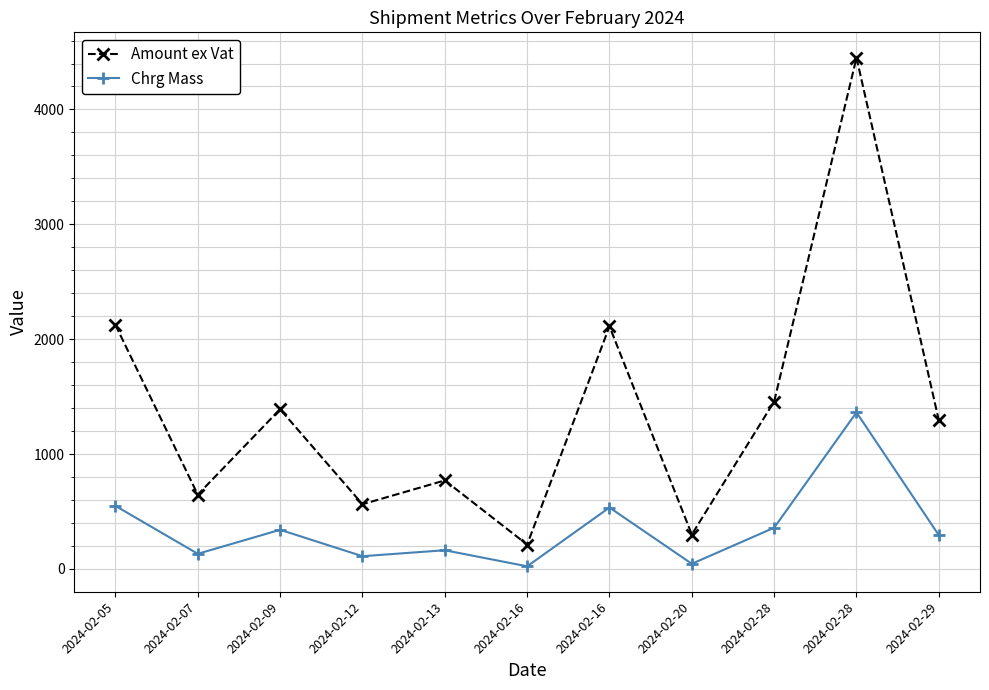

Is the value of Amount ex Vat at 2024-02-16 greater than the value of Chrg Mass at 2024-02-16?

Yes